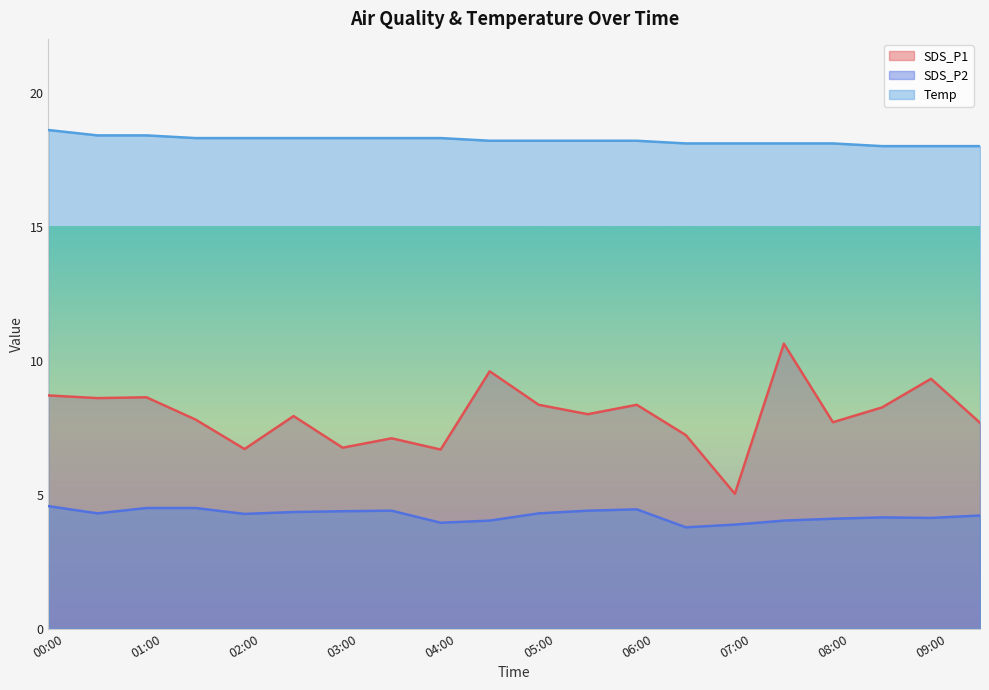

At which label is SDS_P1 closest to 7?

03:30